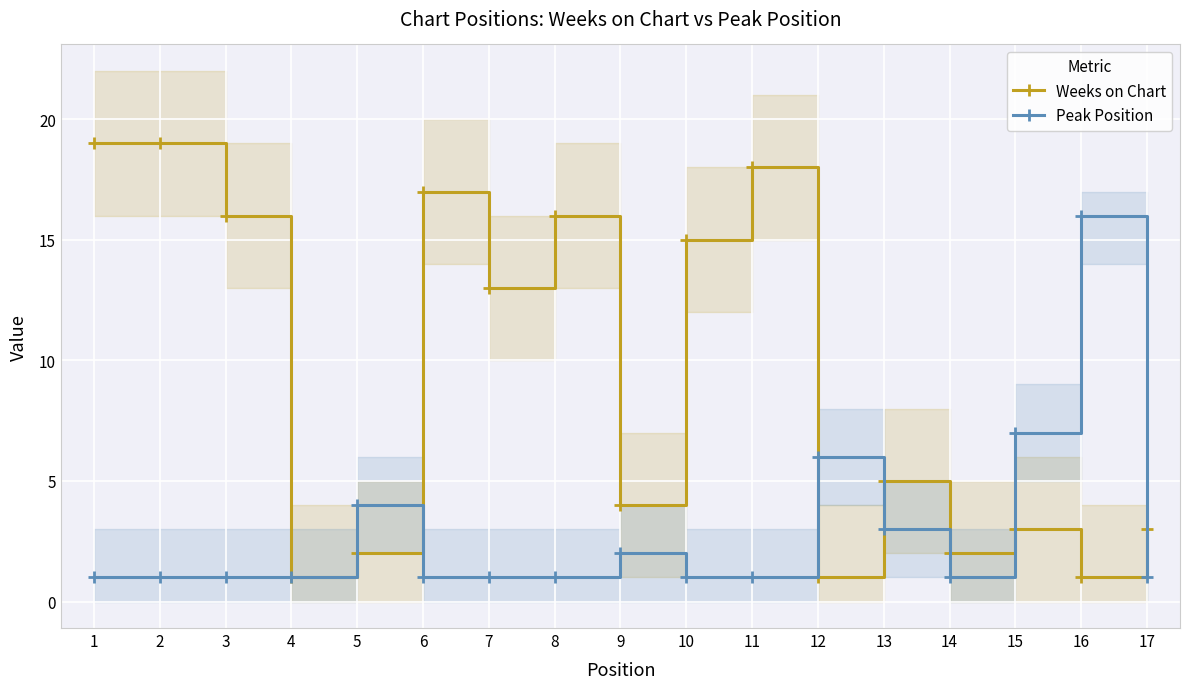

Which series has the largest range (max minus min)?

Weeks on Chart